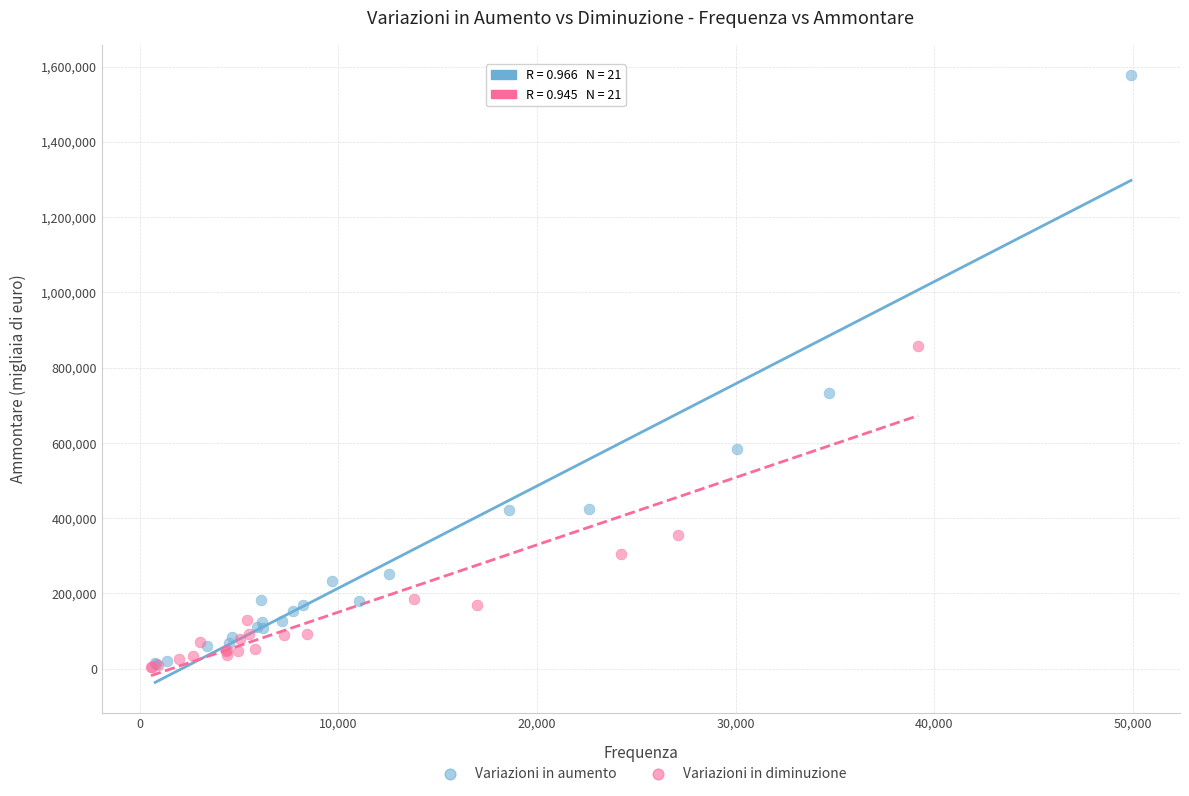

Which series has the widest spread of Y values?

Variazioni in aumento